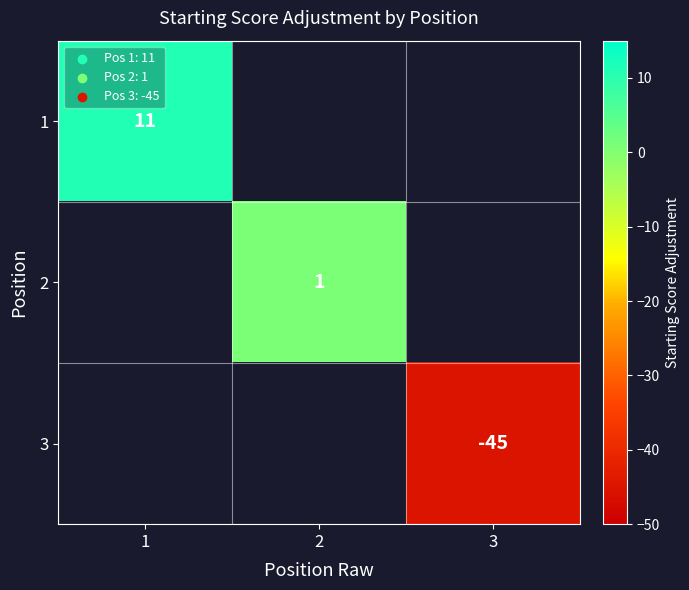

The 1 series shows 11 at 1. True or false?

True